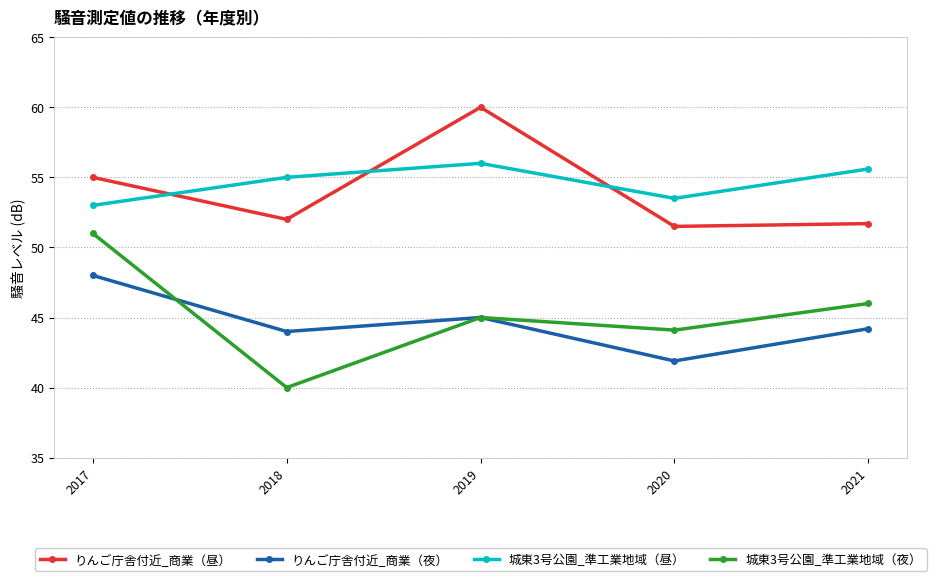

The value of りんご庁舎付近_商業（夜） at 2021 is 19.6. True or false?

False